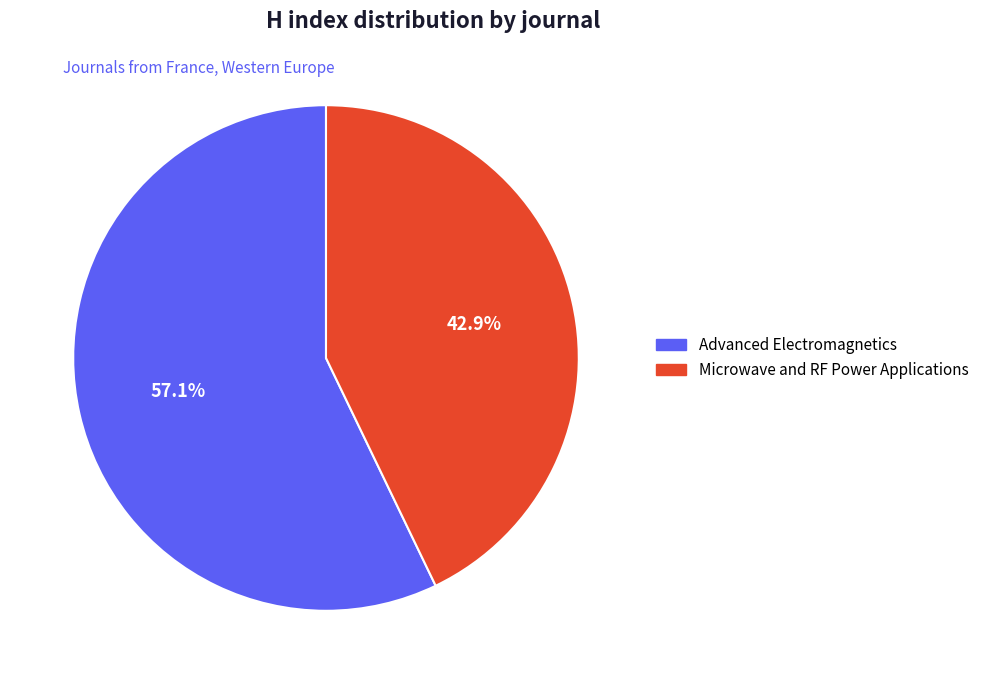

Which category has the smallest portion of the pie?

Microwave and RF Power Applications